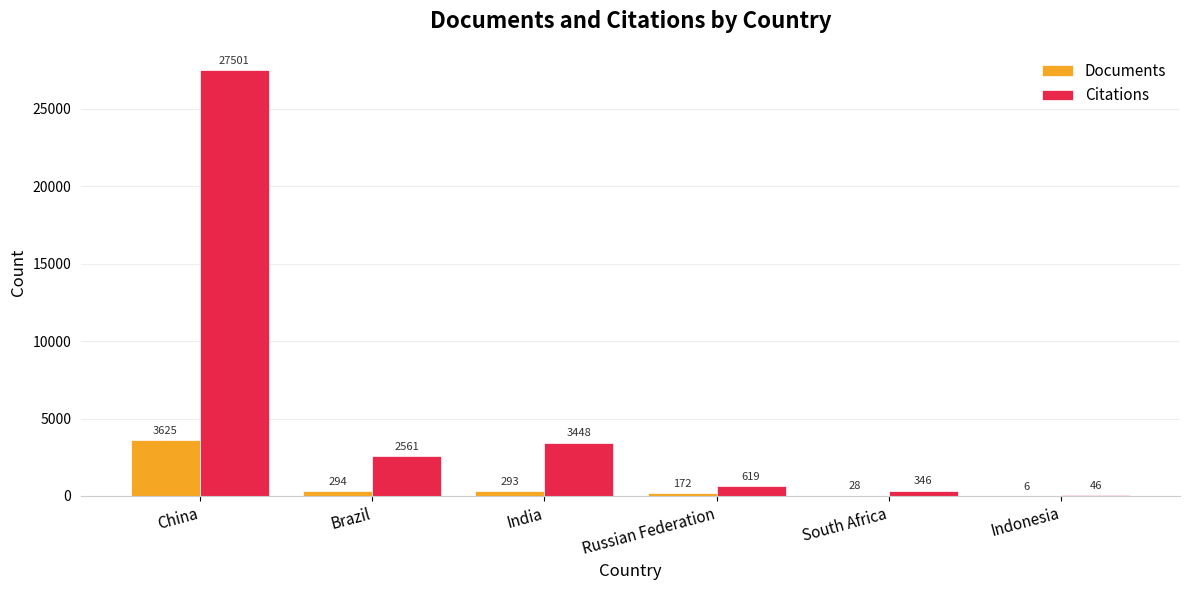

What are all the series names shown in the legend?

Documents, Citations